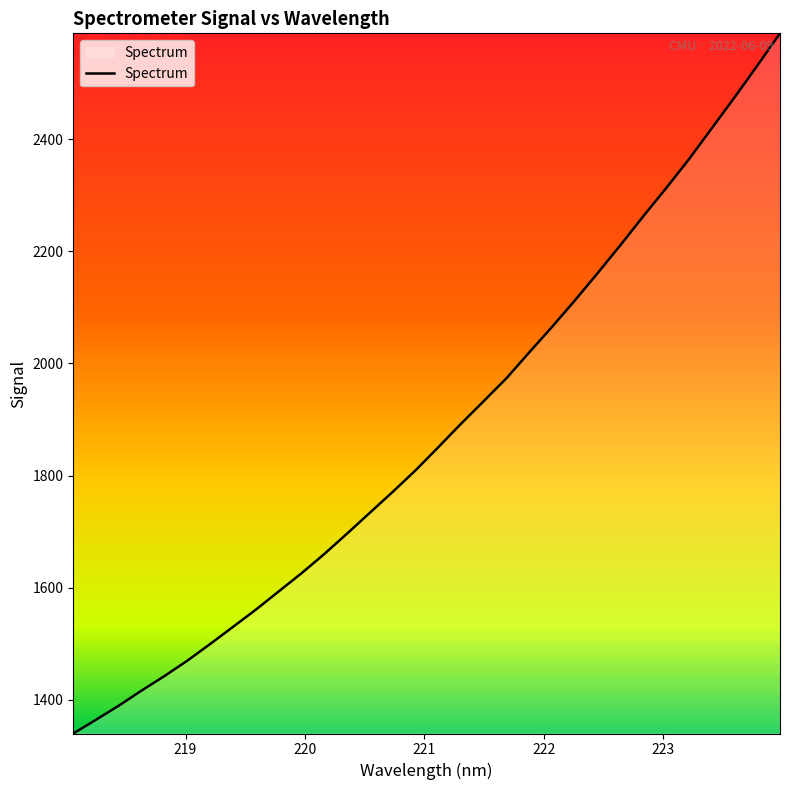

What is the minimum value shown in the chart?

1339.9